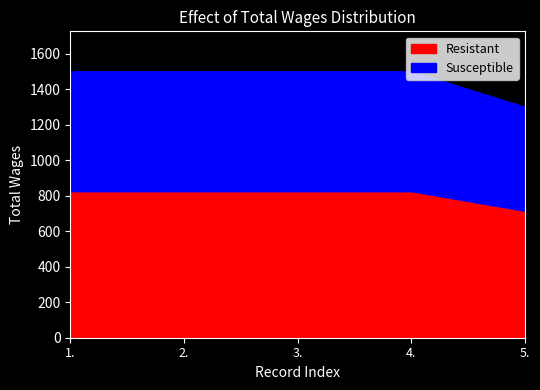

Reading left to right, extract all data points from this chart.

1500	1500	1500	1500	1300